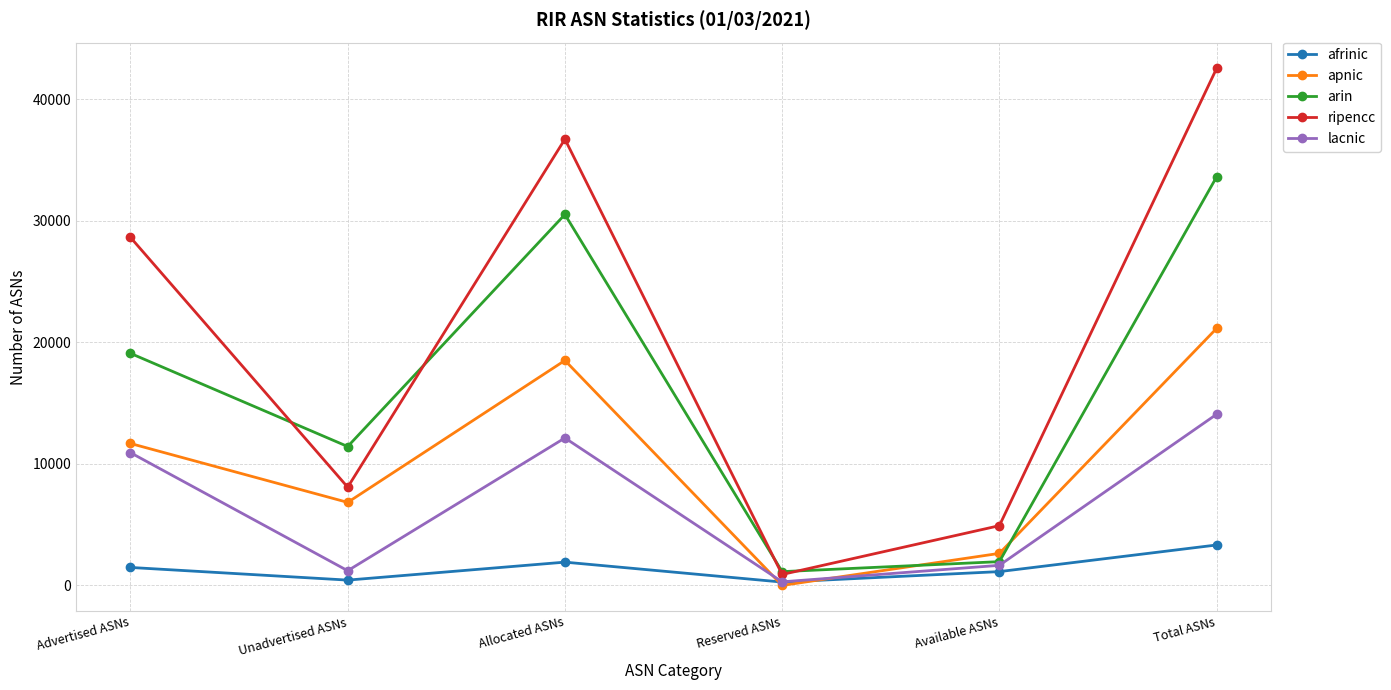

What is the label of the 5th point from the right?

Unadvertised ASNs